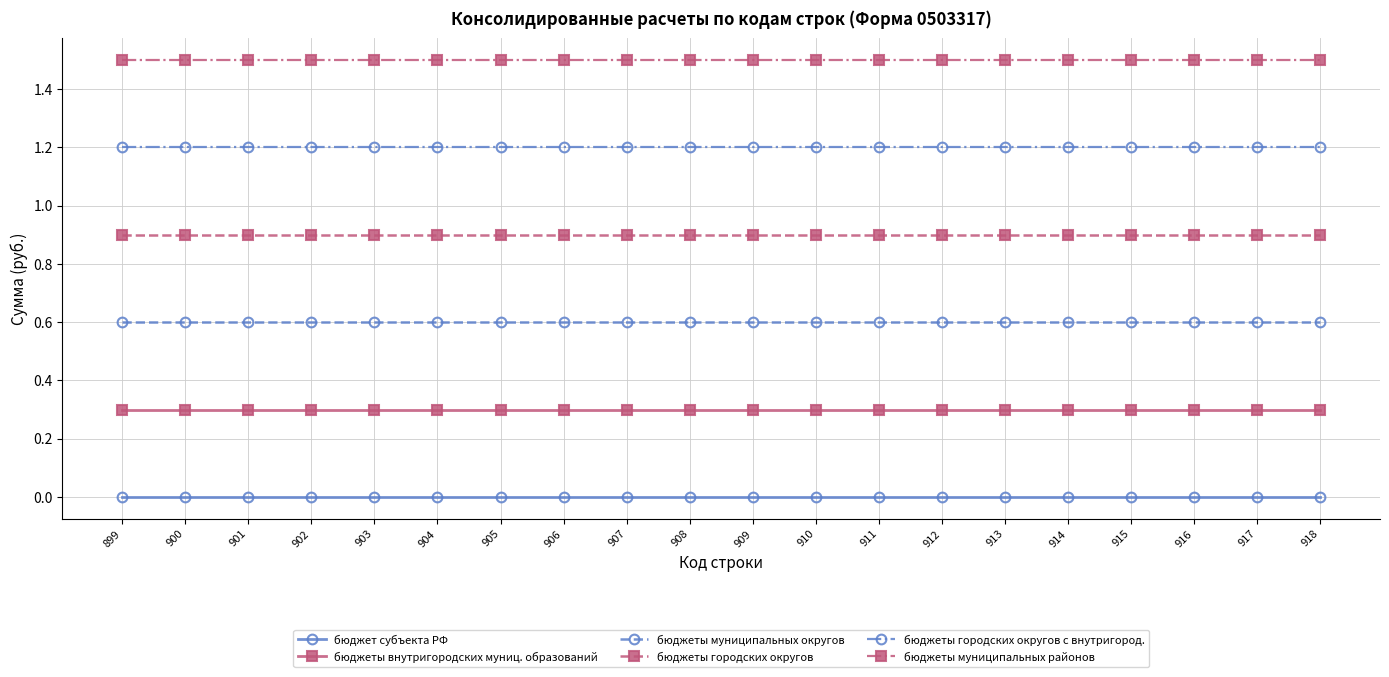

What is the spread (max minus min) of values at 917?

1.5